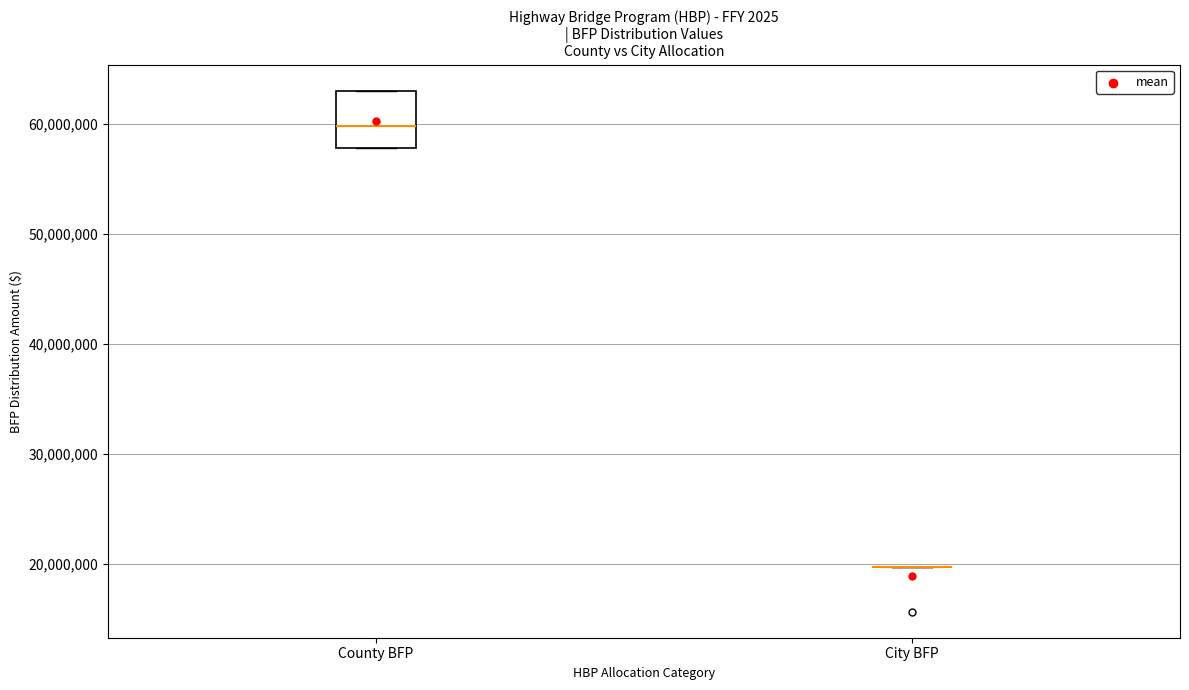

Reading left to right, read every box against the y-axis: the position of its median line, the range the box covers, and the ends of its whiskers. The values are not printed on the chart, so give them approximately, as read against the axis.

County BFP: median 60000000, box 58000000 to 63000000, whiskers 58000000 to 63000000
City BFP: box collapsed to a line at 20000000, whiskers 20000000 to 20000000